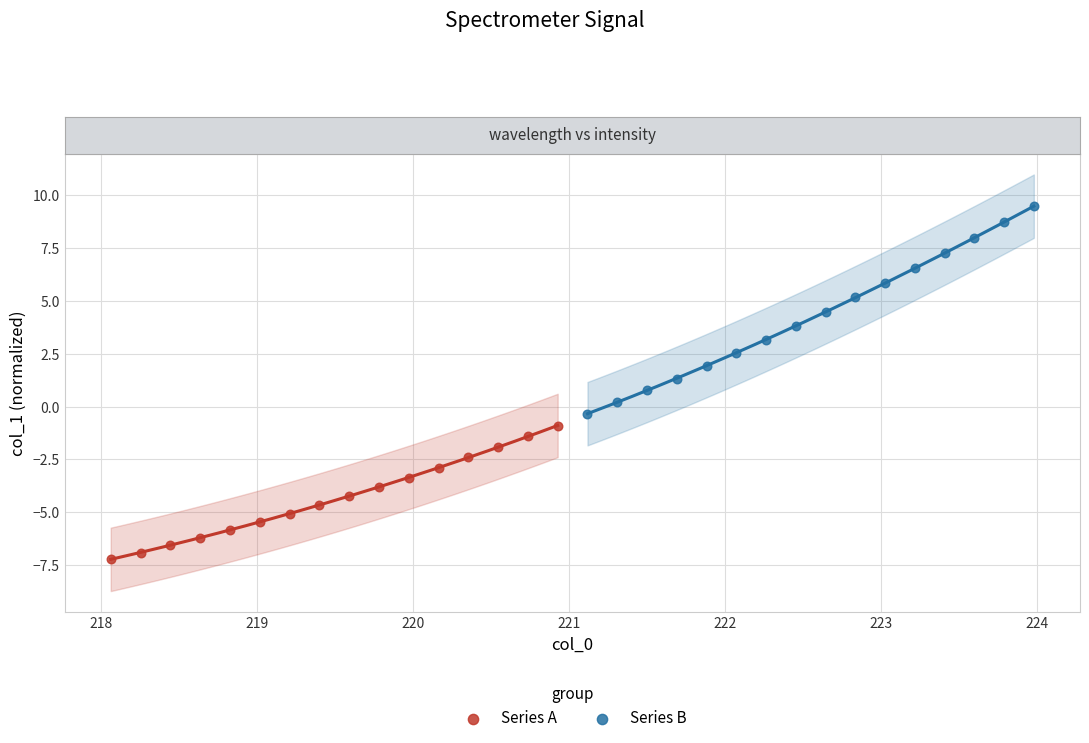

Which series reaches the maximum Y coordinate?

Series B